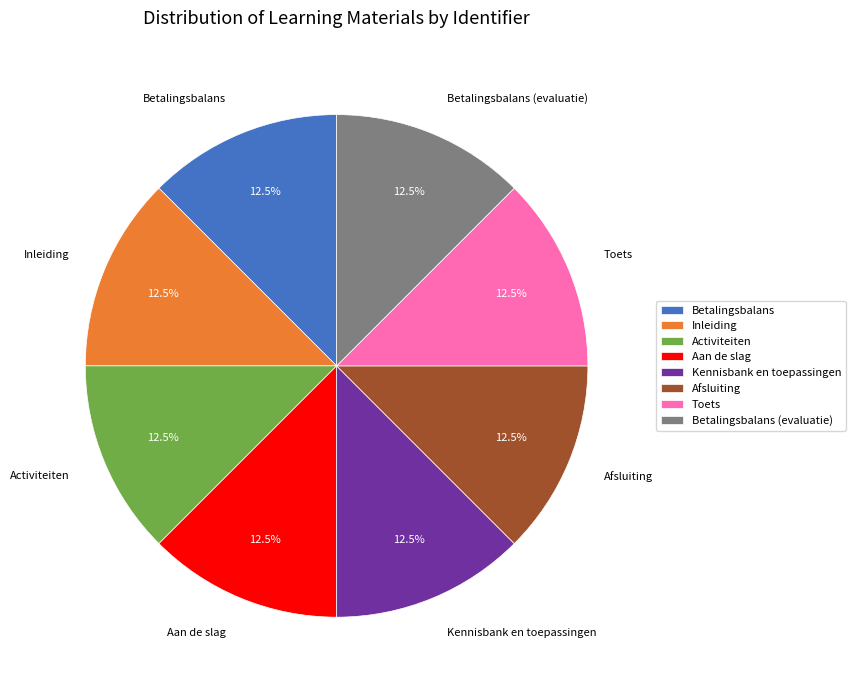

Approximately how many times larger is the value at Betalingsbalans (evaluatie) compared to Inleiding?

1.0